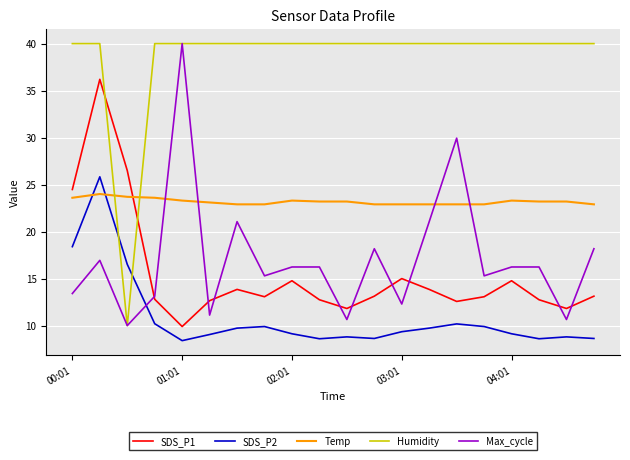

Which series has the largest total across all categories?

Humidity